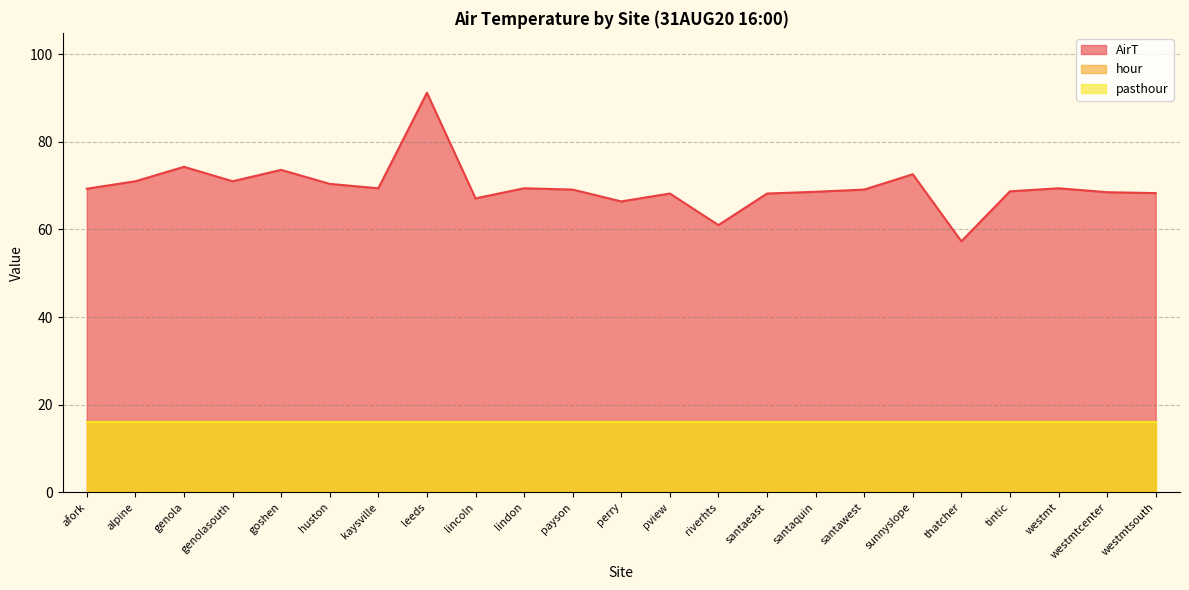

What is the average value of the AirT series?

69.7